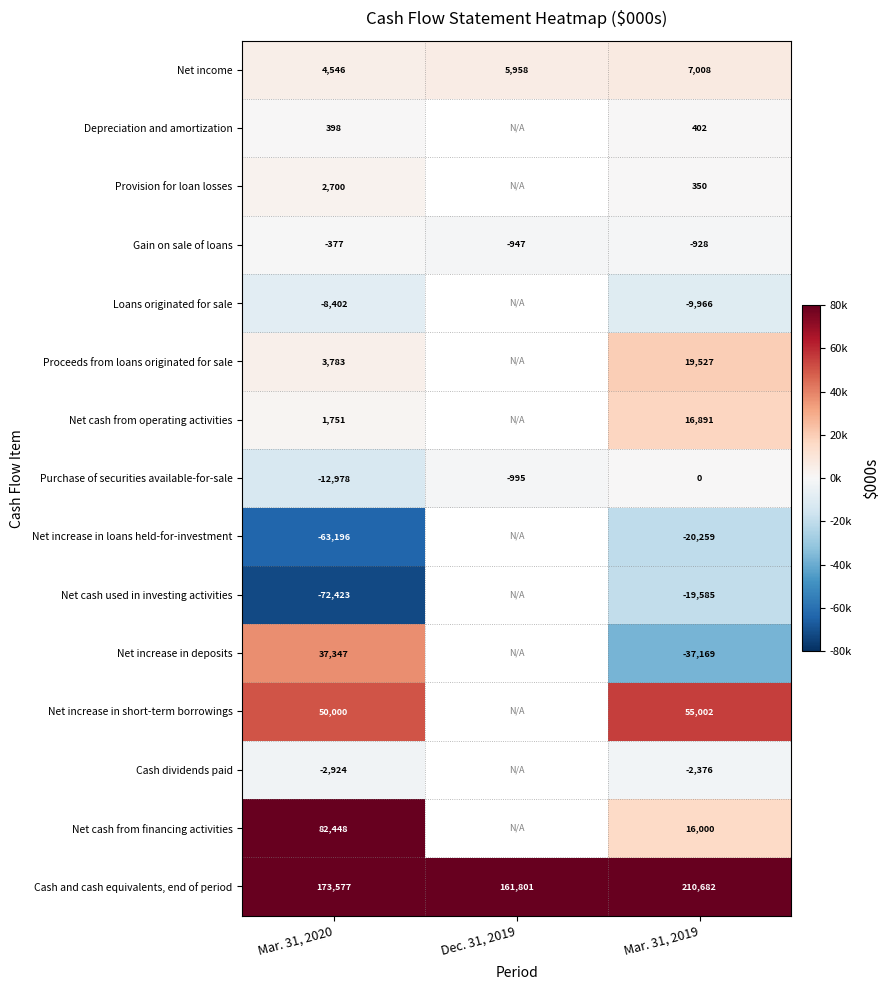

What is the average value of the Gain on sale of loans series?

-751